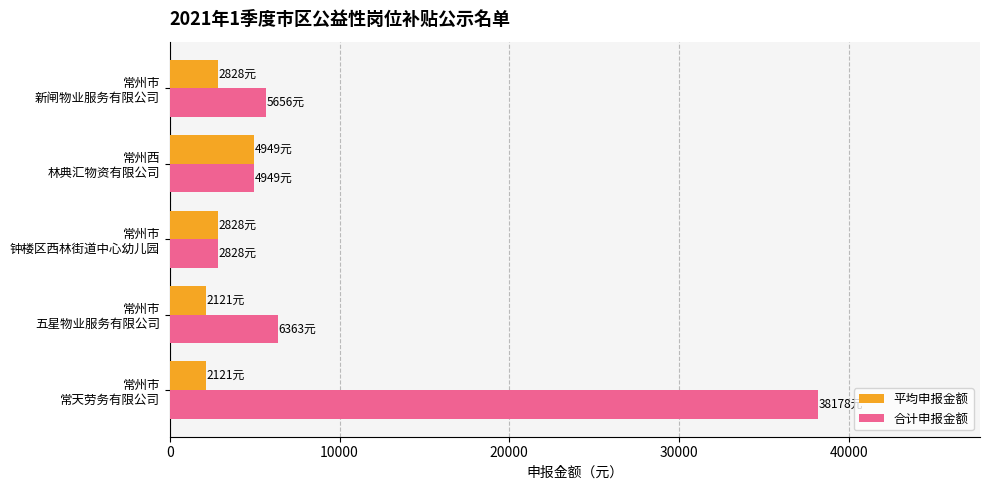

What is the highest value of the 平均申报金额 series?

4949